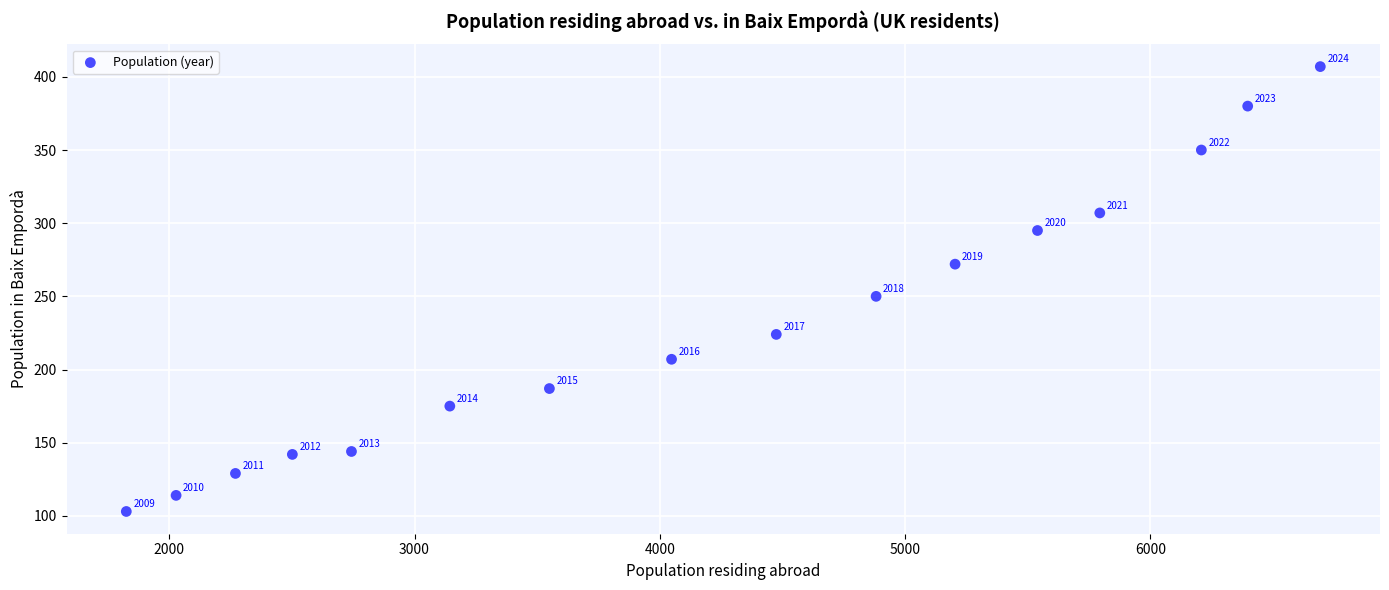

What Y value in the scatter plot is closest to 255?

250